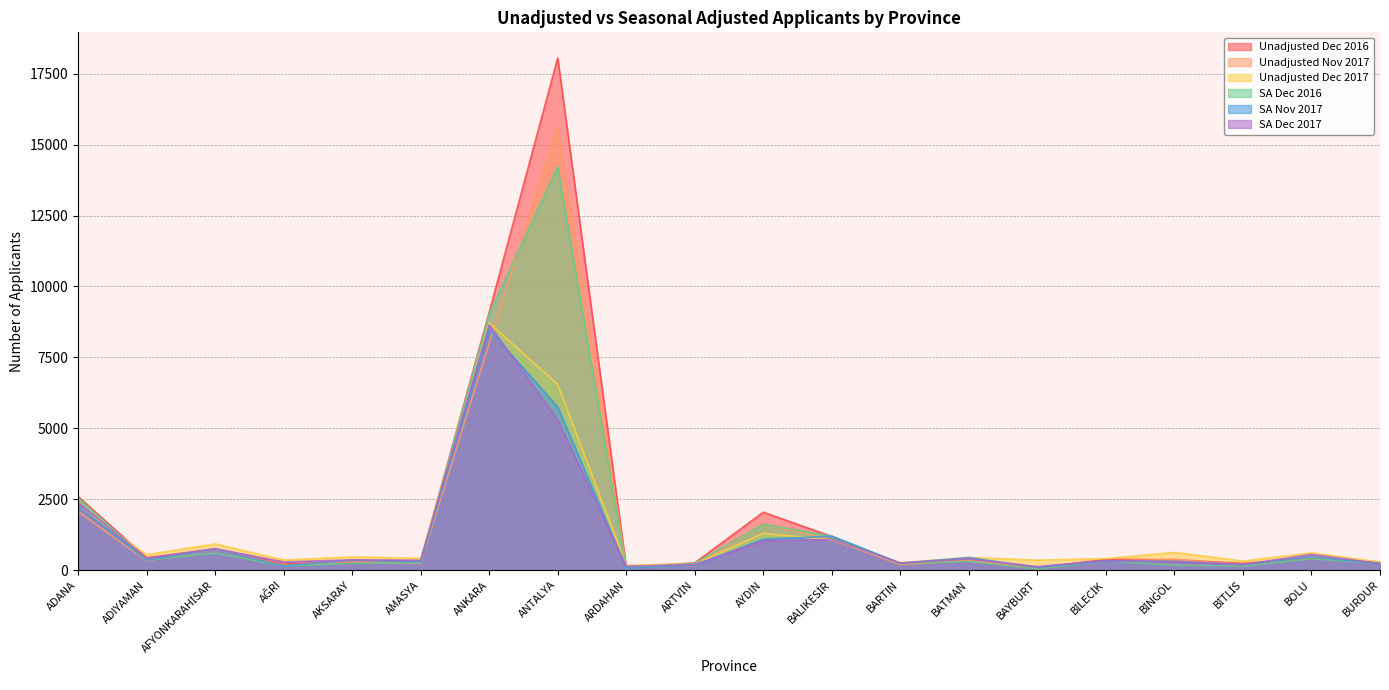

Between ADANA and BALIKESİR, which series saw the biggest shift?

Unadjusted Dec 2016